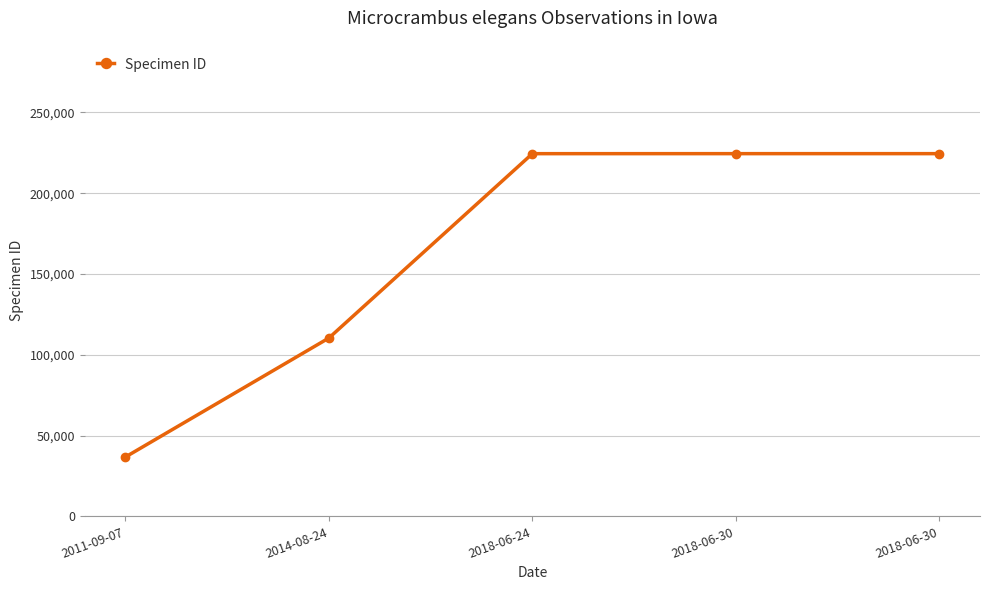

At which category does the chart reach its peak across all series?

2018-06-30